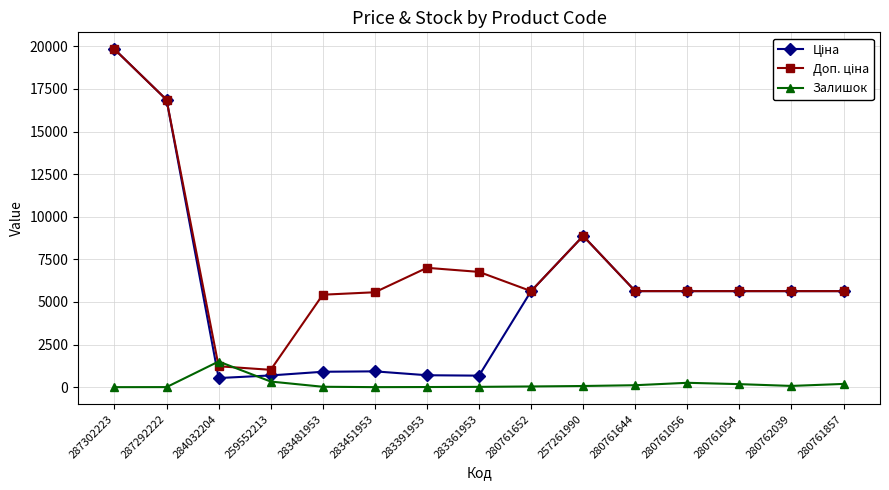

At which label does Залишок reach its peak?

284032204